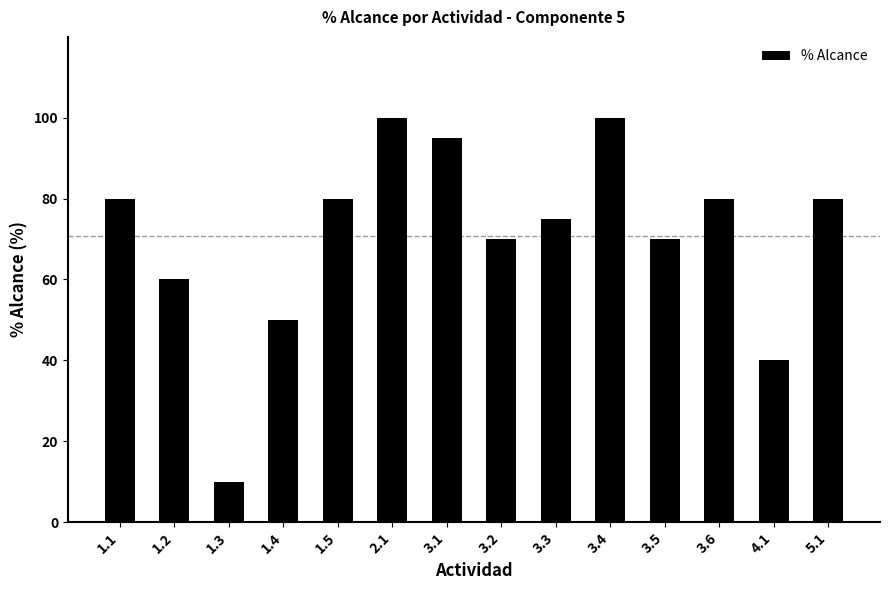

What position from the right is 2.1?

9